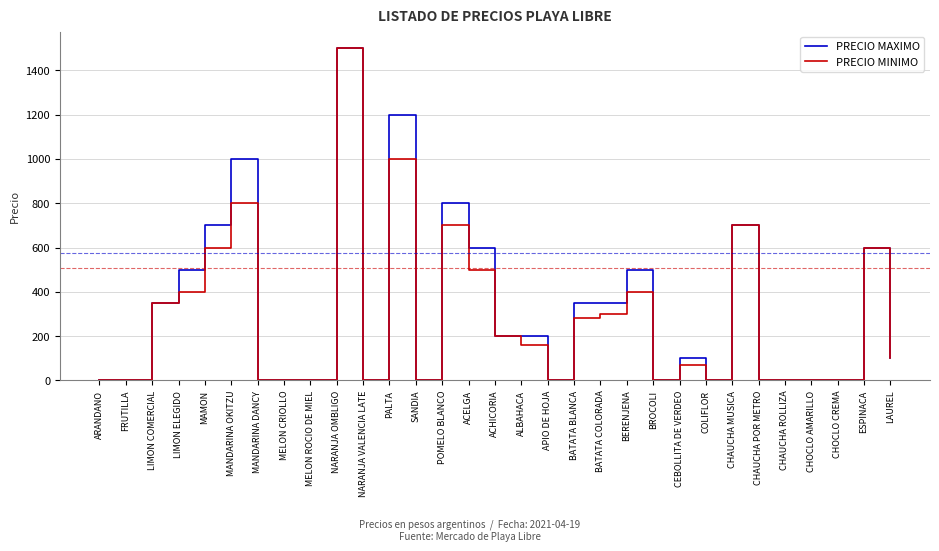

How many categories are shown in the chart?

31